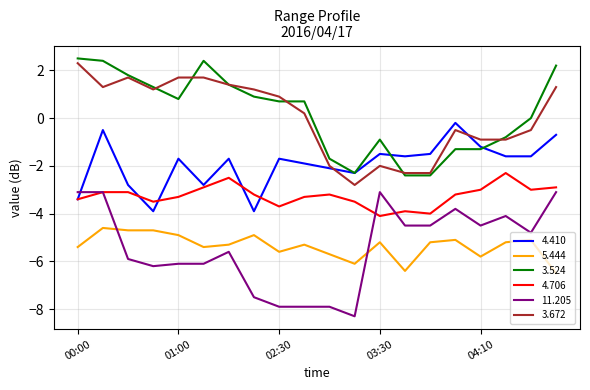

True or false: 4.410 and 5.444 intersect in this chart.

False